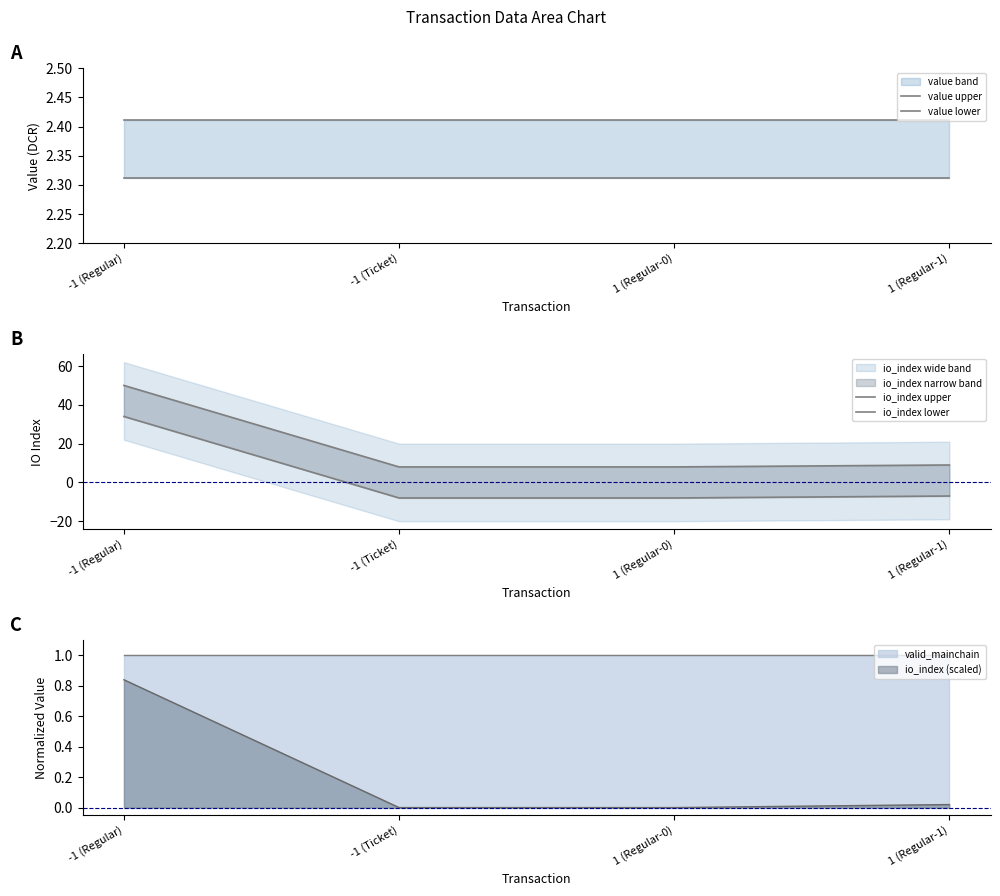

What is the value of the value upper point at the 4th from the left?

2.4